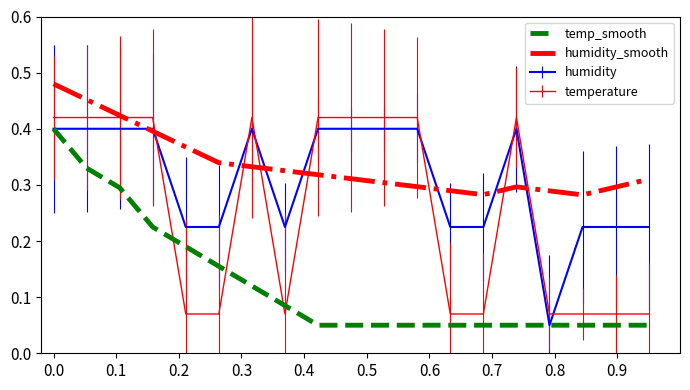

Which series has the largest total across all categories?

humidity_smooth